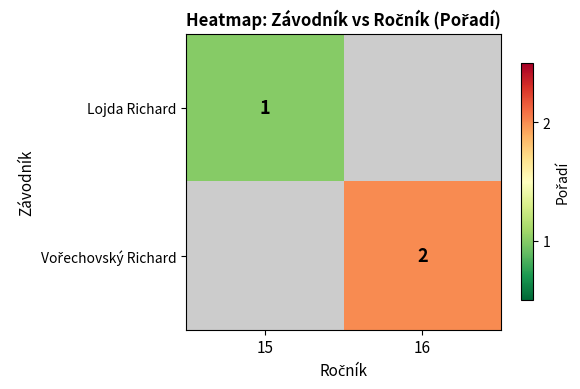

True or false: Lojda Richard has a value of 0 at 15.

False